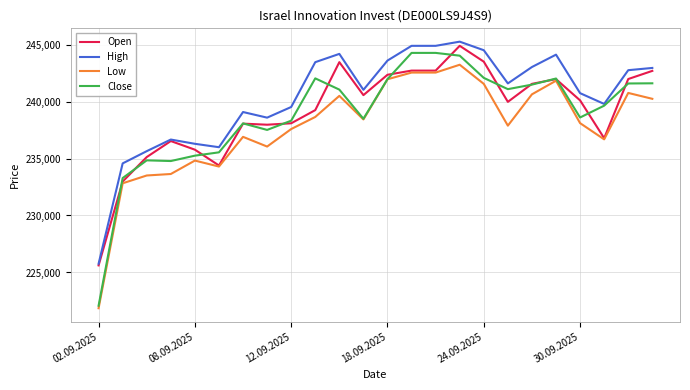

Does the chart have visible grid lines?

Yes